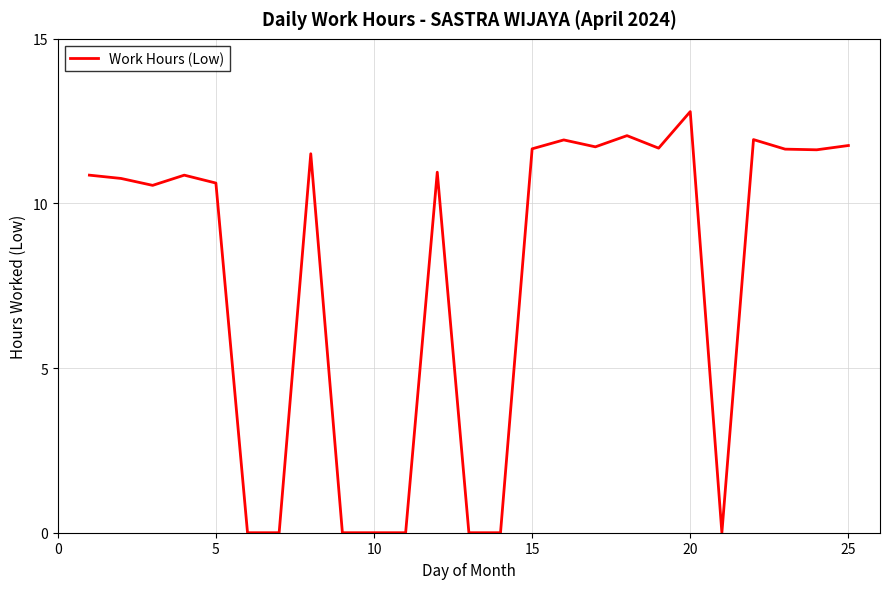

What is the greatest value displayed?

12.8